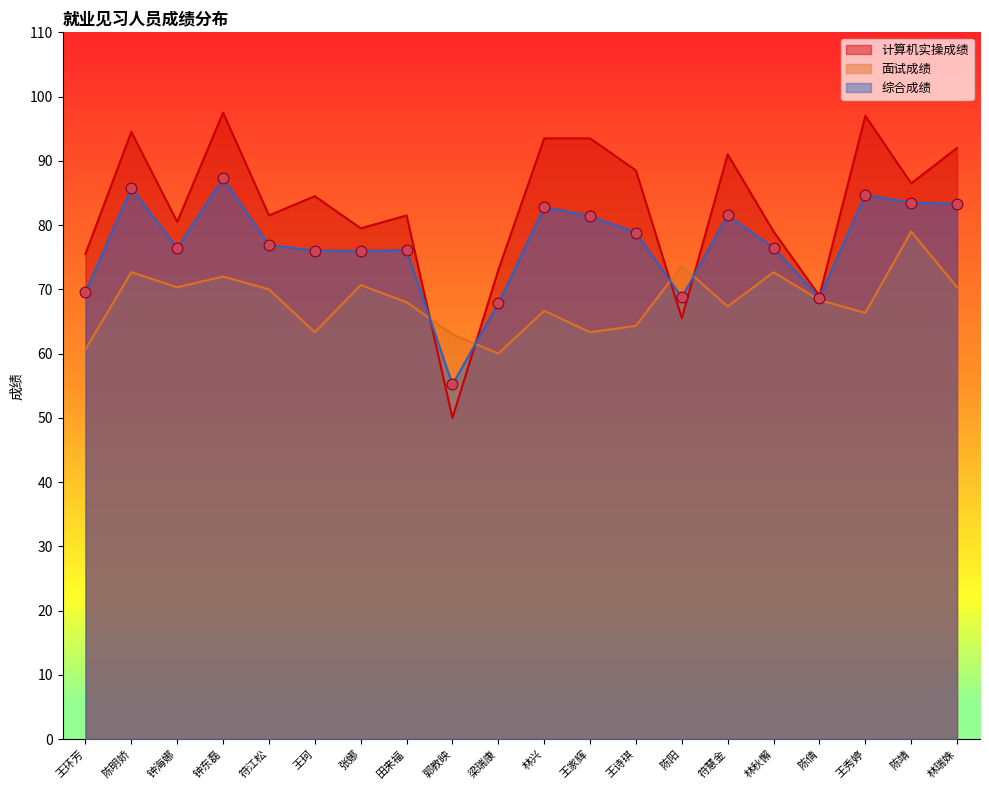

Which series contains the lowest Y value?

计算机实操成绩